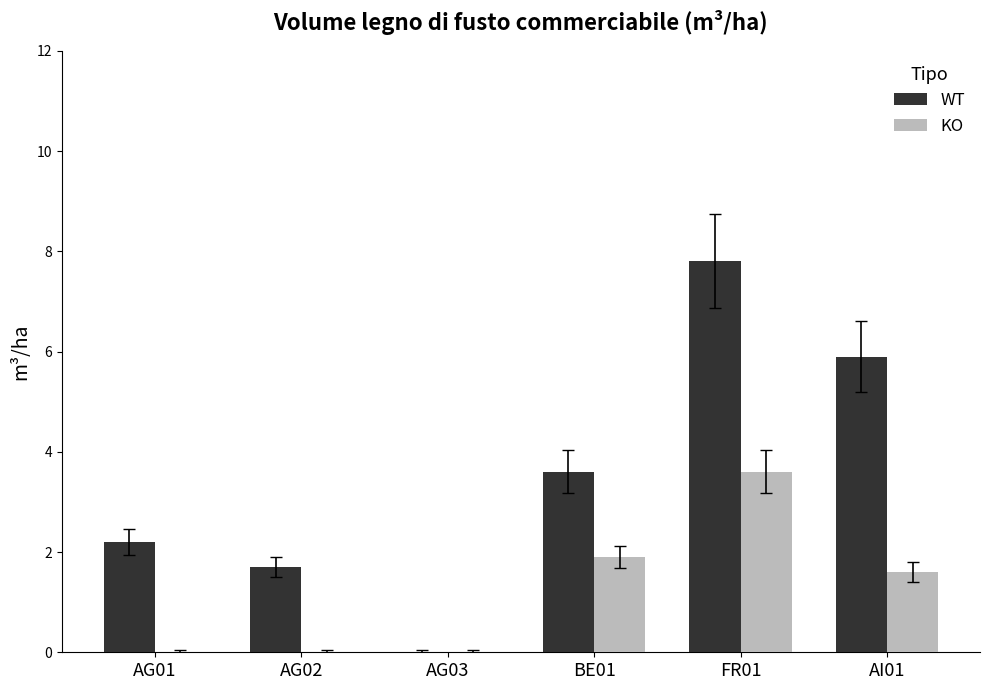

What is the approximate value of WT at AG01?

2.2